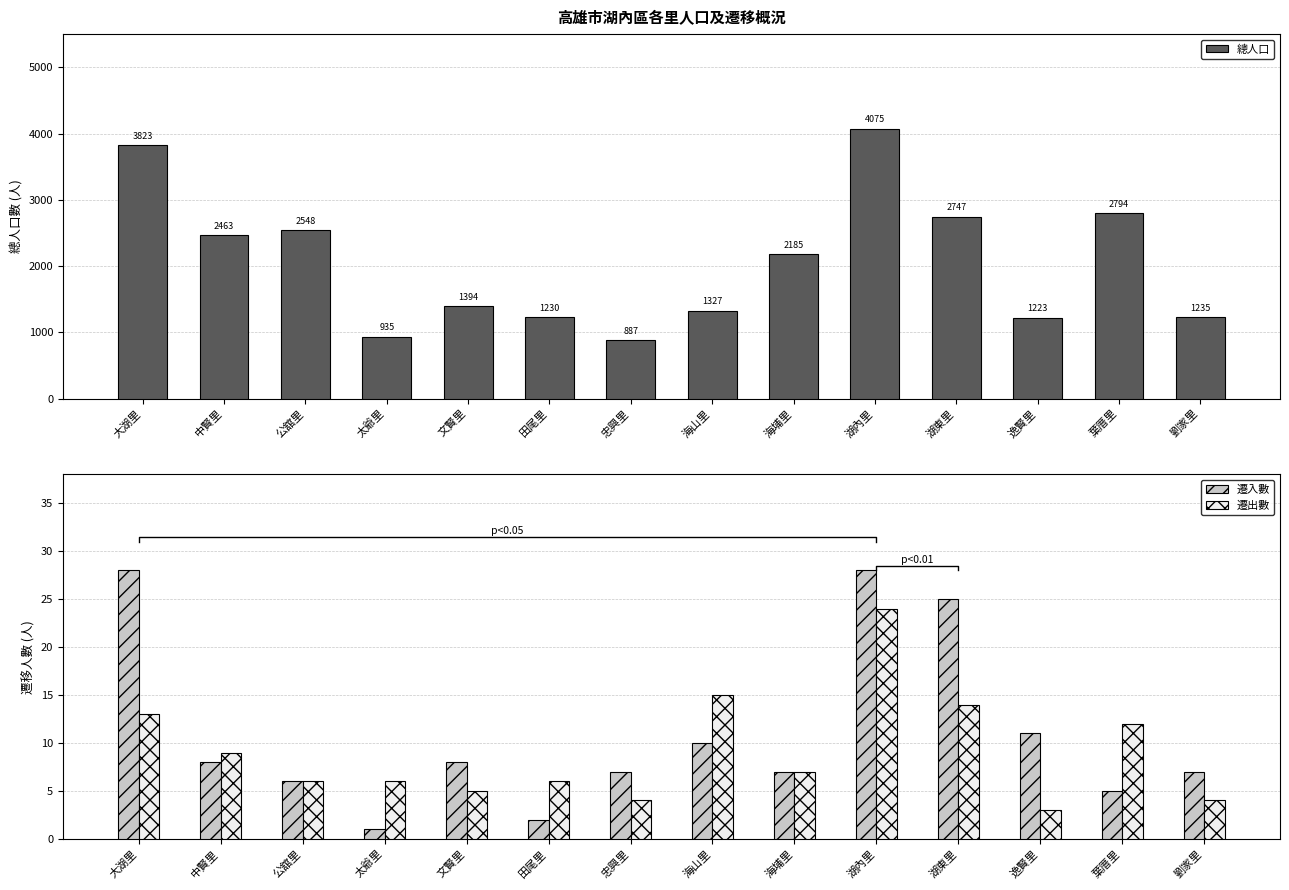

Rank the series by their maximum value, from lowest to highest.

遷出數, 遷入數, 總人口